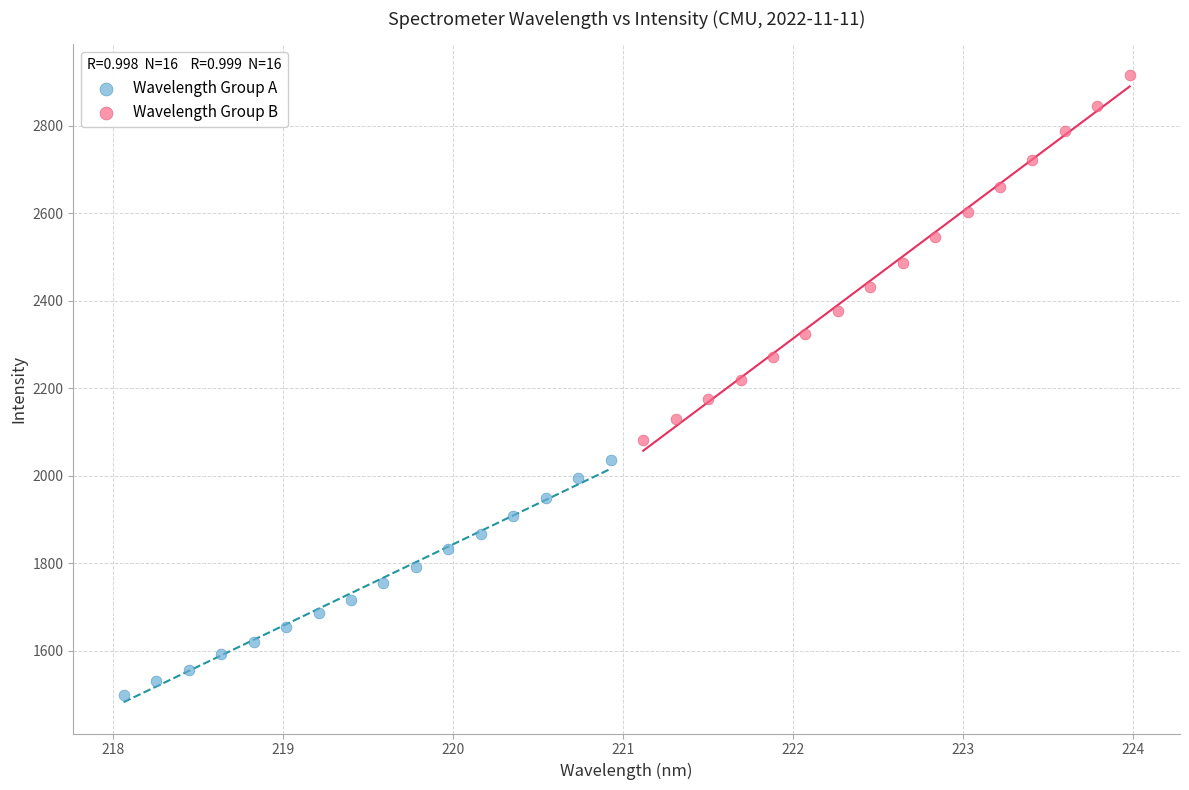

Which series has the largest Y range (max minus min)?

Wavelength Group B